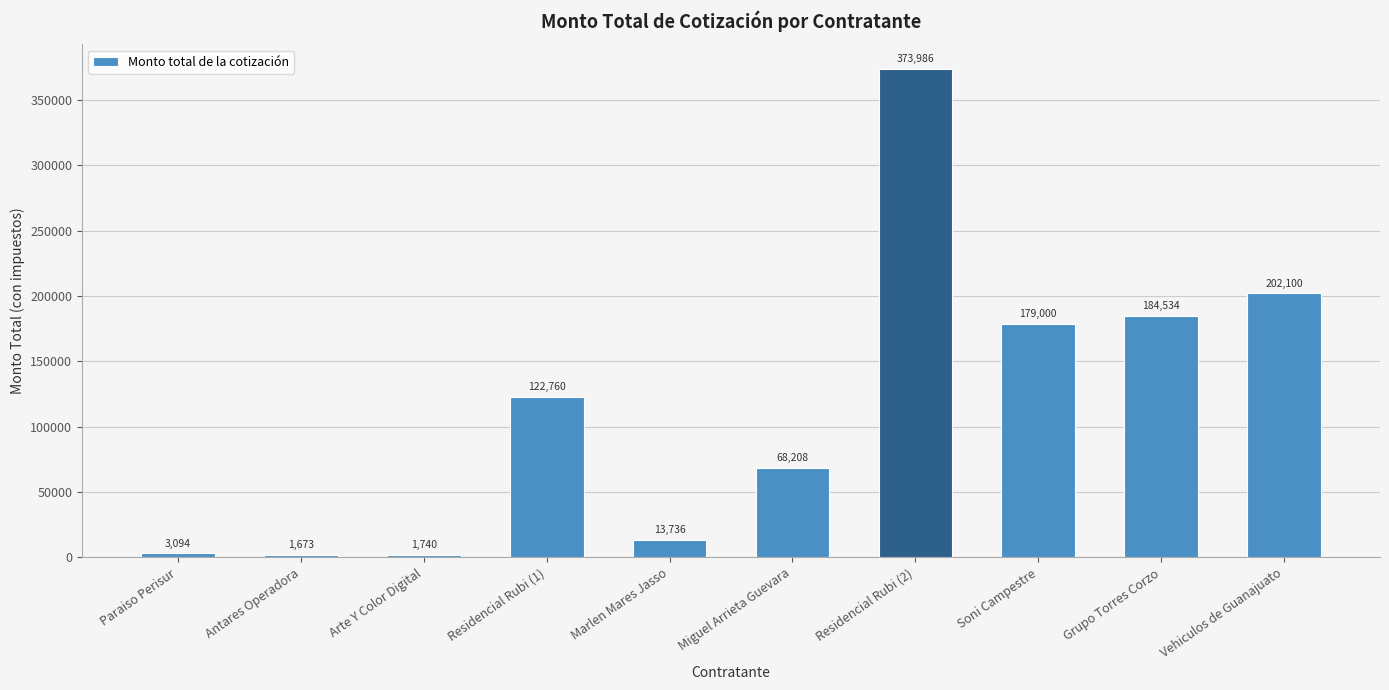

What value does the data have at Antares Operadora?

1673.2